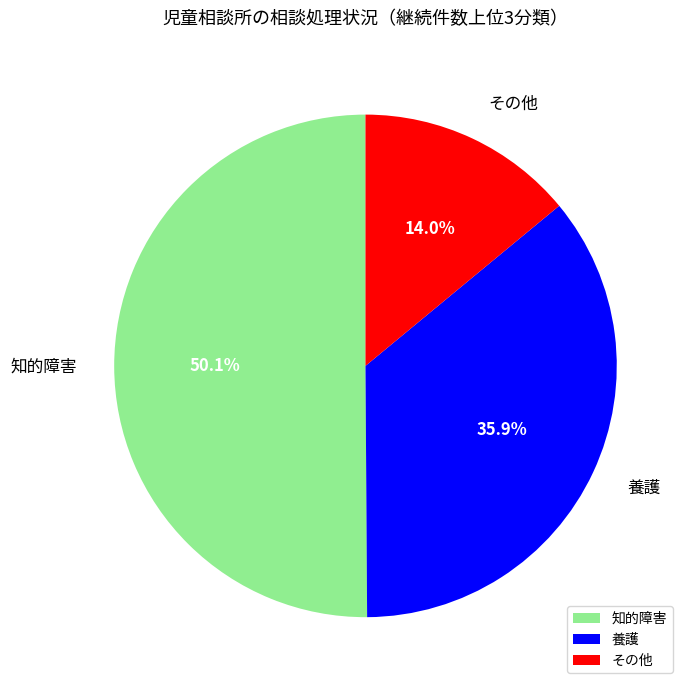

What portion of the pie excludes 養護?

64.1%